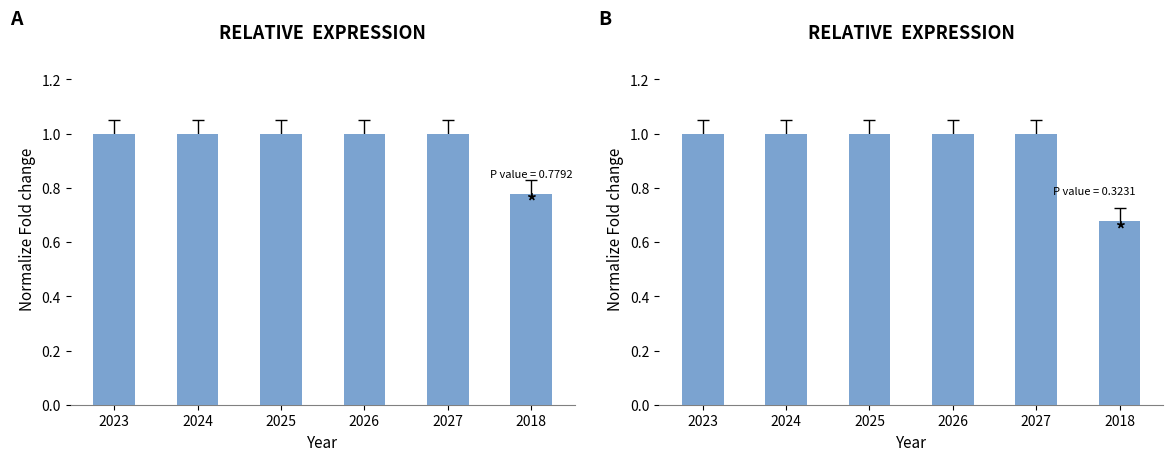

At which label is EBITDA closest to 0?

2018